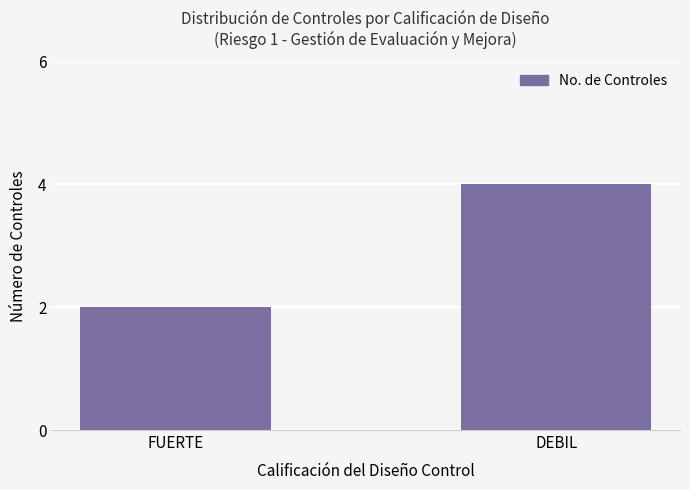

What is the label of the 2nd bar from the right?

FUERTE